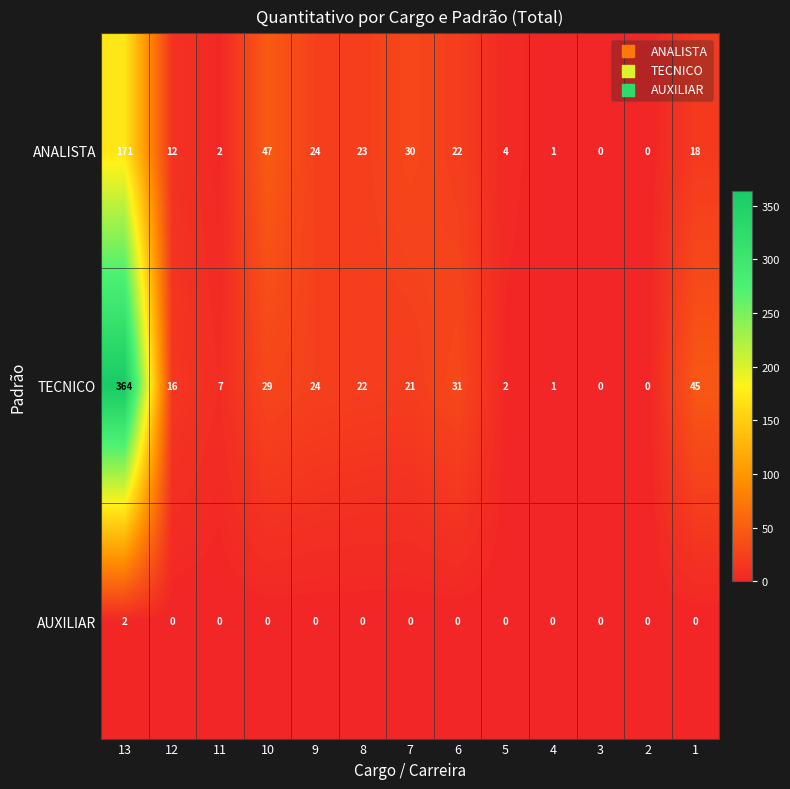

What is the highest value of the TECNICO series?

364